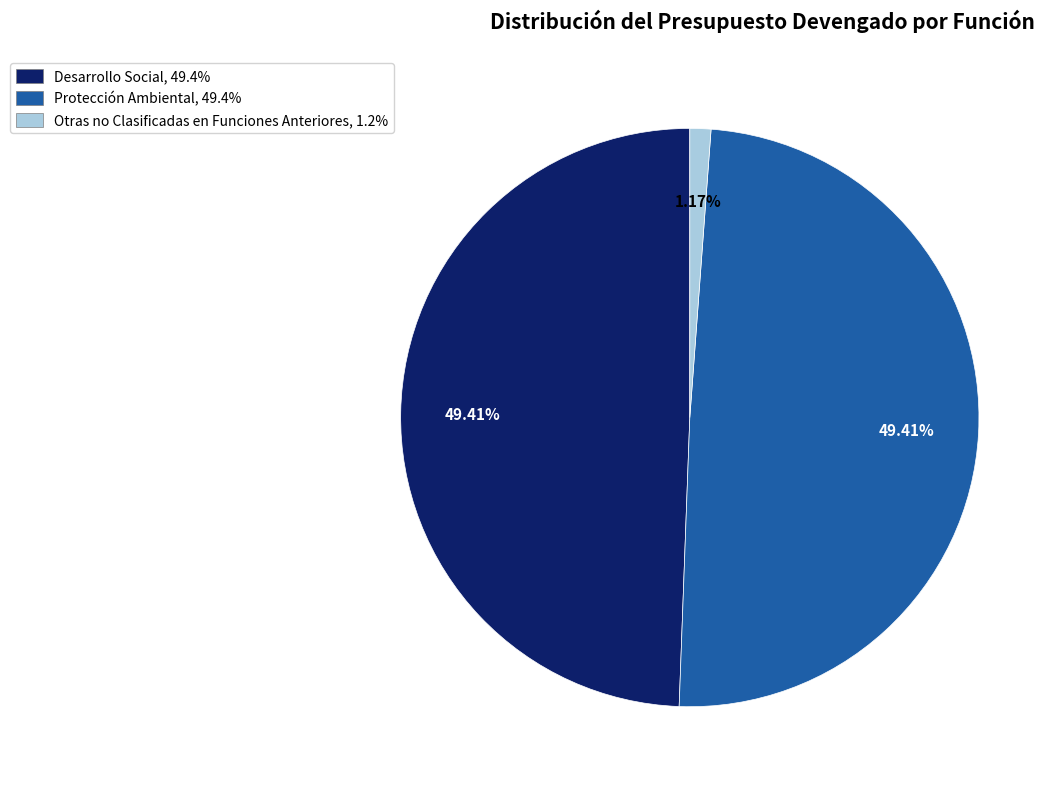

What is the smallest slice in the pie chart?

Otras no Clasificadas en Funciones Anteriores